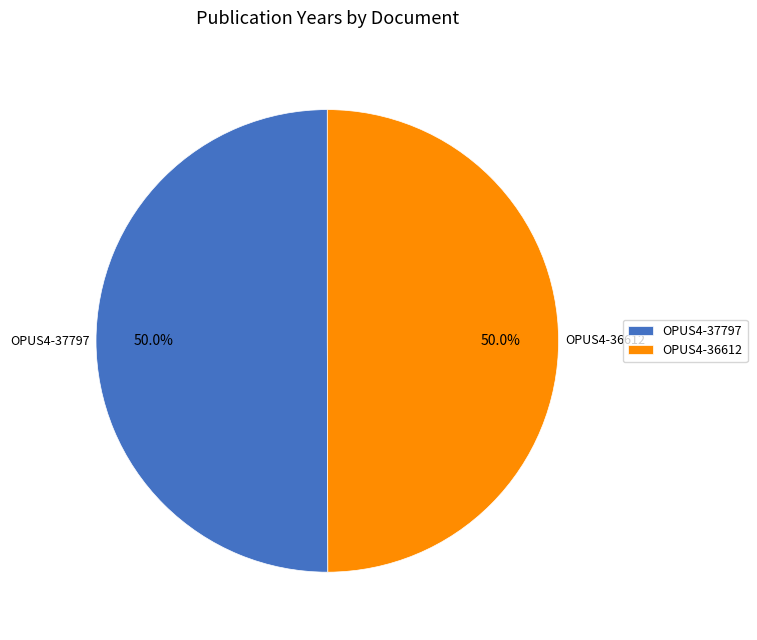

How many segments does this pie chart have?

2